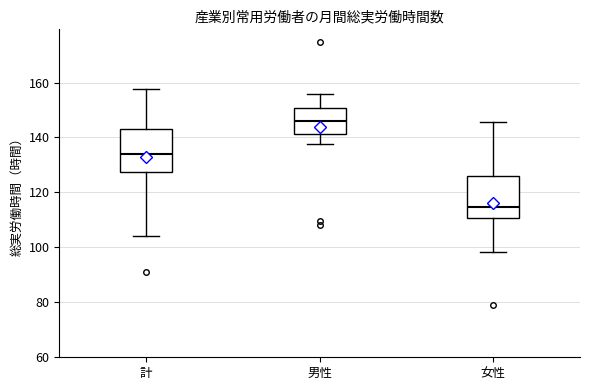

Reading left to right, read every box against the y-axis: the position of its median line, the range the box covers, and the ends of its whiskers. The values are not printed on the chart, so give them approximately, as read against the axis.

計: median 134, box 128 to 144, whiskers 104 to 158
男性: median 146, box 142 to 150, whiskers 138 to 156
女性: median 114, box 110 to 126, whiskers 98 to 146